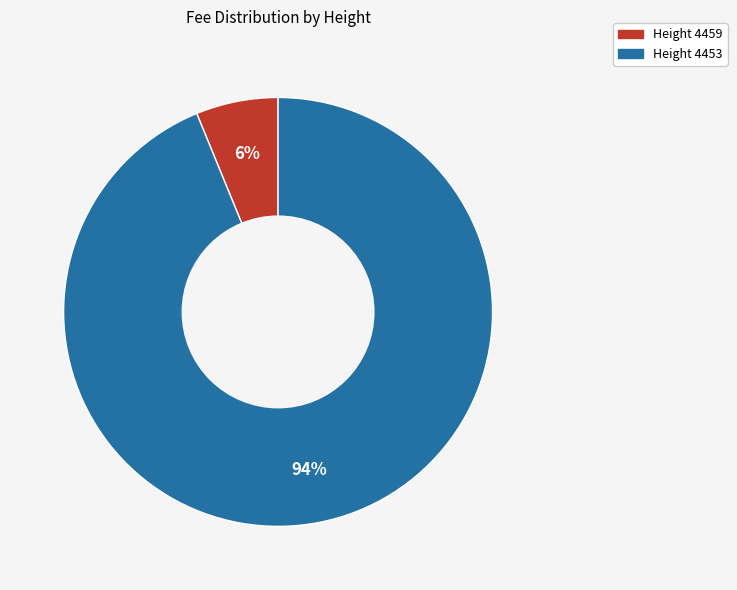

To the nearest percent, what is the difference between the largest and smallest slice percentages?

88%